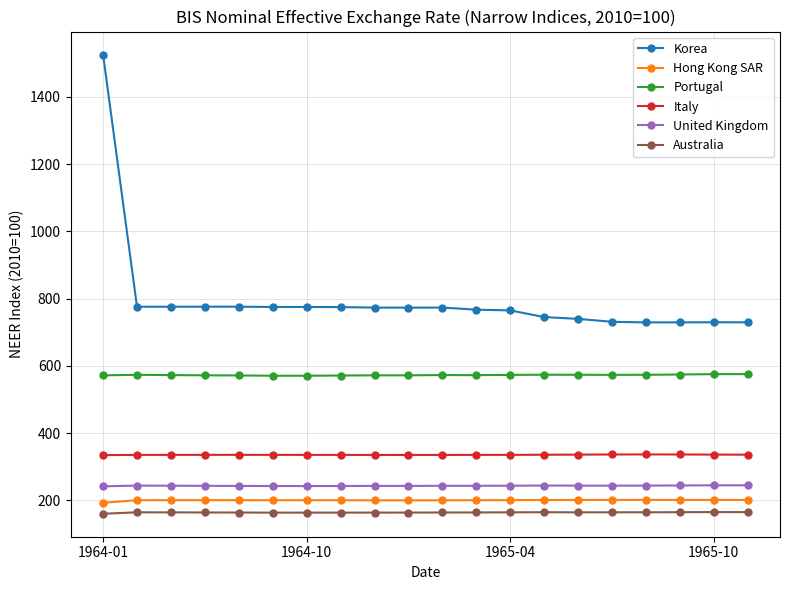

Which series has the widest spread of values?

Korea